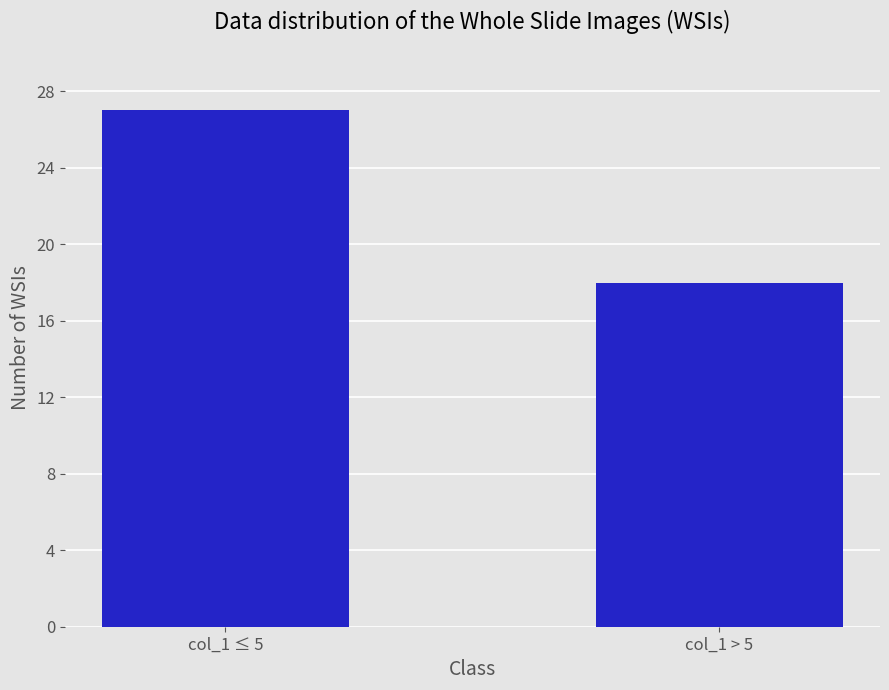

How many values are between 18 and 27?

2